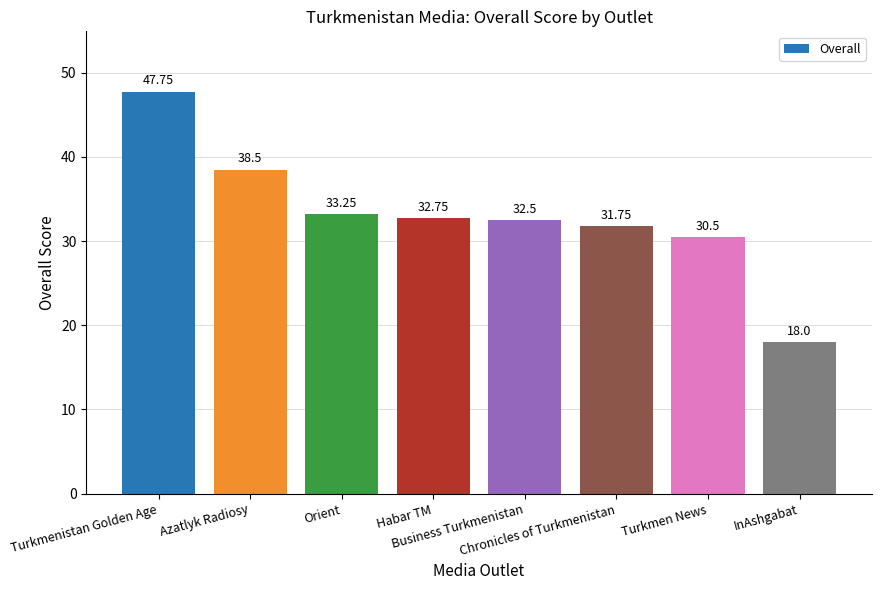

What is the average value?

33.1